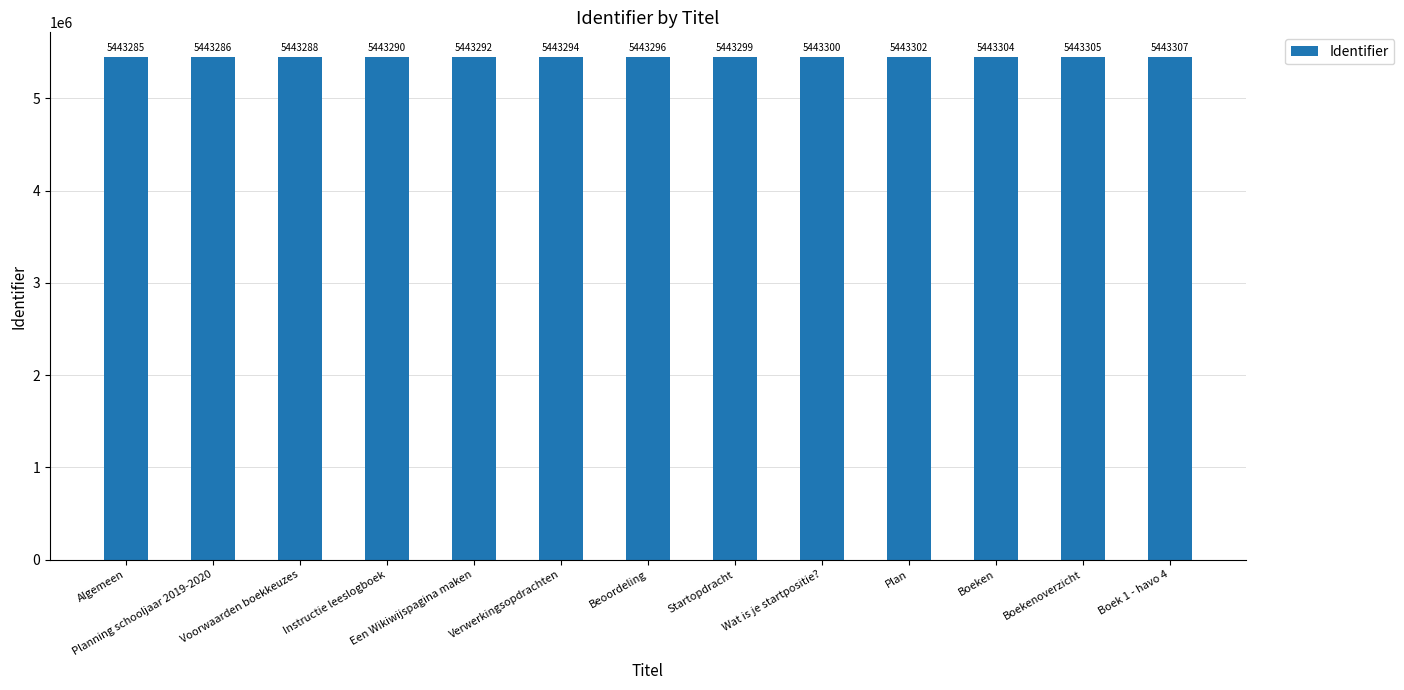

What is the sum of the values at Een Wikiwijspagina maken and Algemeen?

10886577